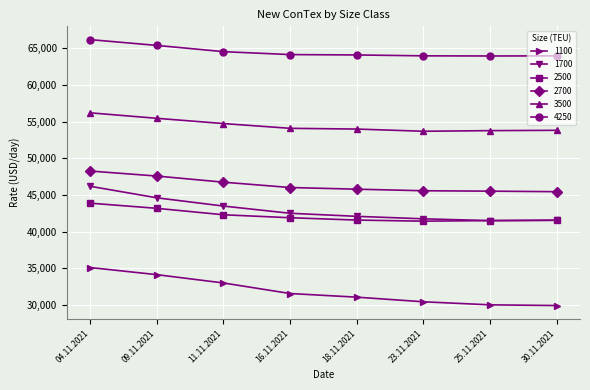

How many data points in 4250 are less than 64150?

4